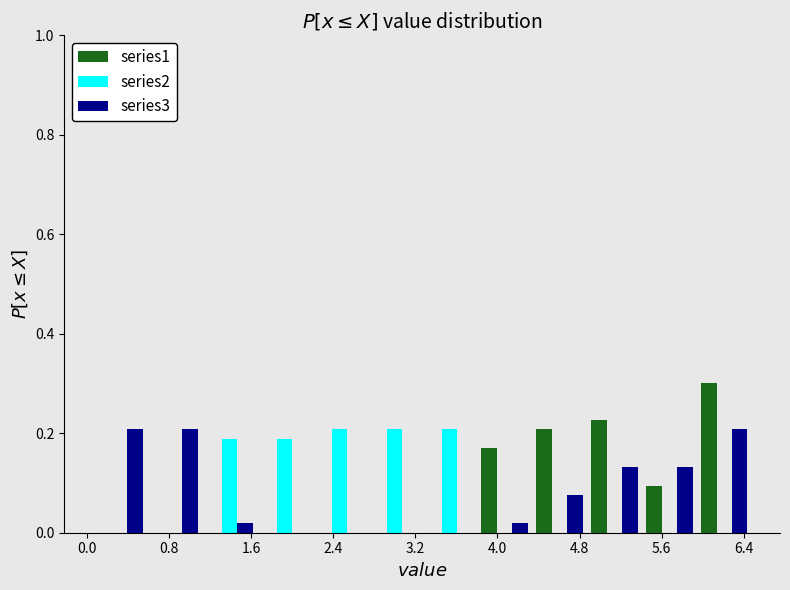

Reading left to right, list every range on the x-axis with the height of the bar of each series over it. Neither the bar edges nor the heights are printed on the chart, so give them approximately, as read against the axes.

0.1 to 0.6: series1=0	series2=0	series3=0.20
0.6 to 1.1: series1=0	series2=0	series3=0.20
1.1 to 1.7: series1=0	series2=0.18	series3=under 0.02
1.7 to 2.2: series1=0	series2=0.18	series3=0
2.2 to 2.7: series1=0	series2=0.20	series3=0
2.7 to 3.3: series1=0	series2=0.20	series3=0
3.3 to 3.8: series1=0	series2=0.20	series3=0
3.8 to 4.3: series1=0.16	series2=0	series3=under 0.02
4.3 to 4.9: series1=0.20	series2=0	series3=0.08
4.9 to 5.4: series1=0.22	series2=0	series3=0.14
5.4 to 5.9: series1=0.10	series2=0	series3=0.14
5.9 to 6.5: series1=0.30	series2=0	series3=0.20